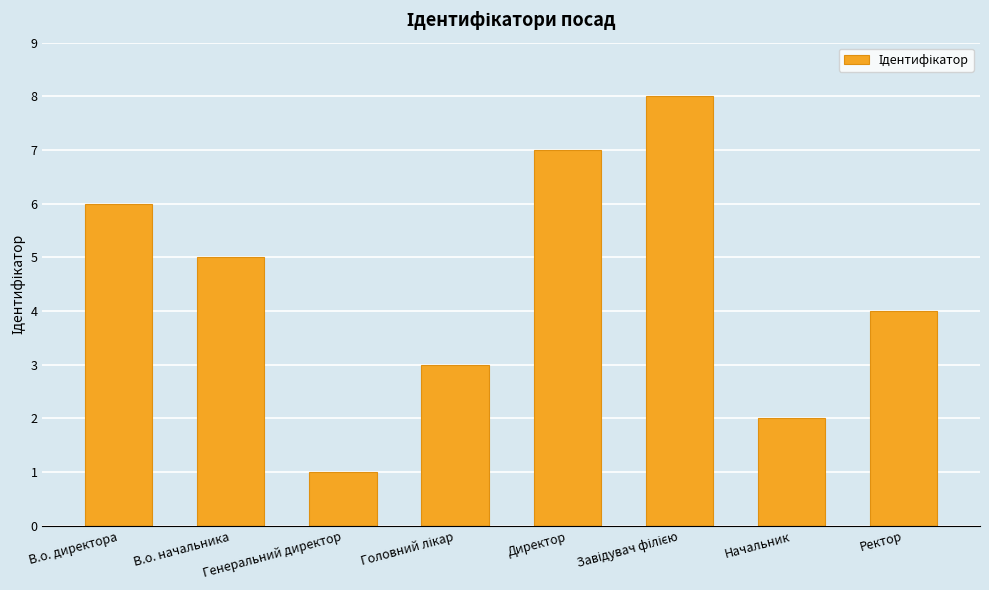

The chart shows a value of 4 at Ректор. True or false?

True